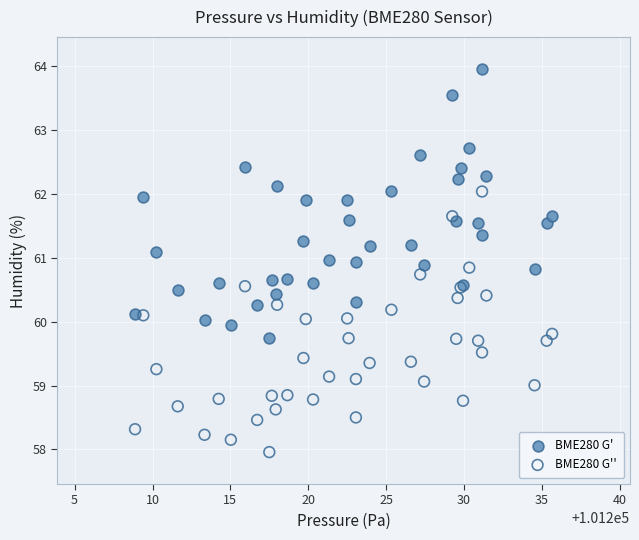

Which series contains the lowest Y value?

BME280 G''